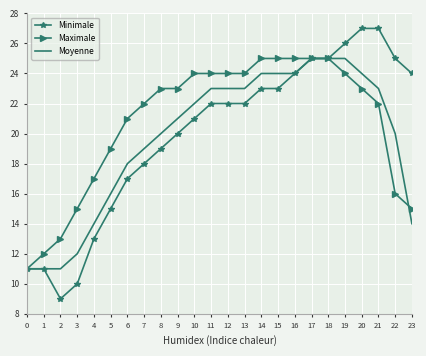

At 2, list the series in order from smallest to largest.

Minimale, Moyenne, Maximale